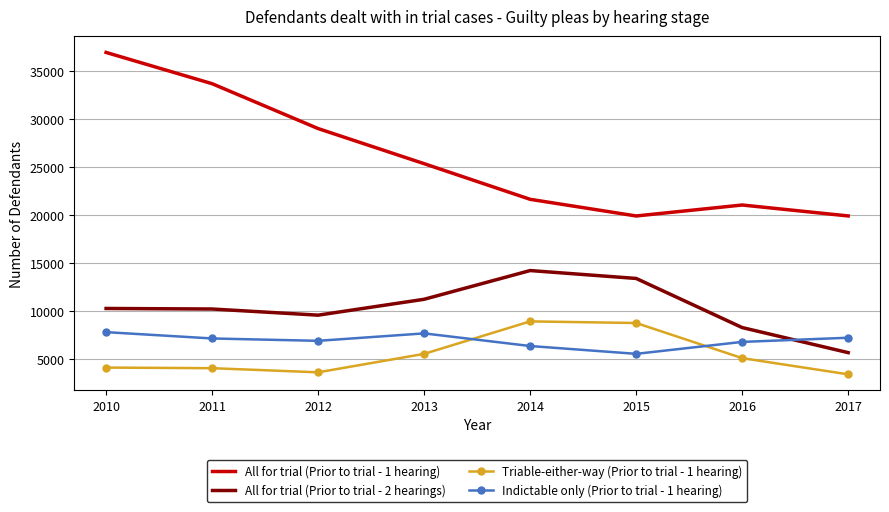

Count the number of categories in the chart.

8